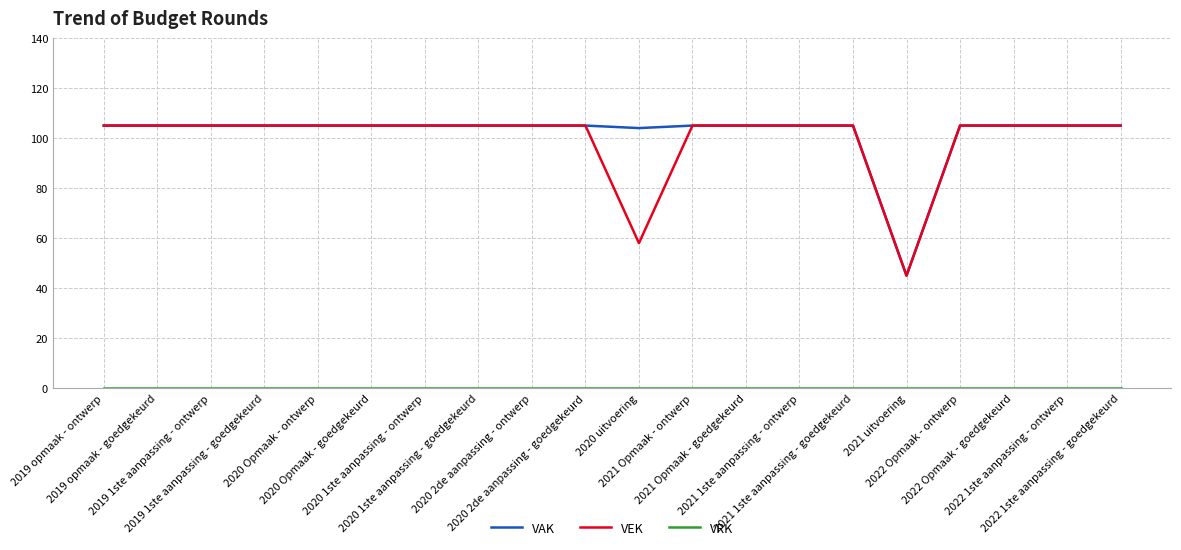

In VAK, how many points are lower than both neighbors (excluding endpoints)?

2